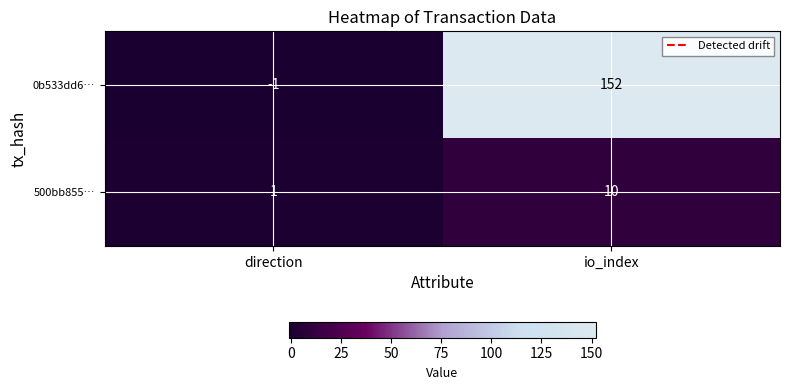

List the labels in order of 0b533dd6… value, smallest first.

direction, io_index